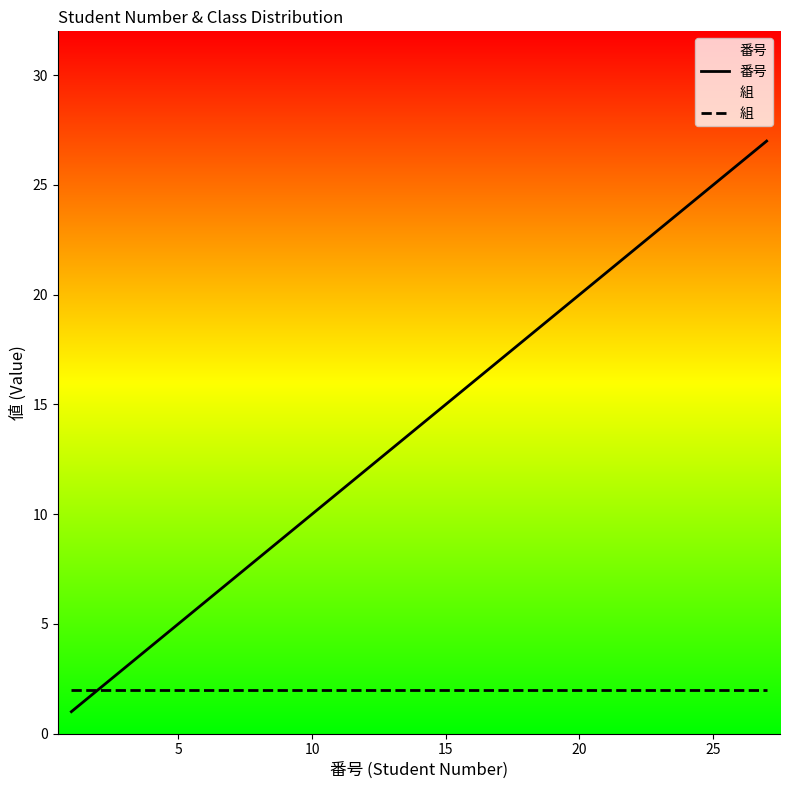

List the series in order of their overall mean, lowest first.

組, 番号